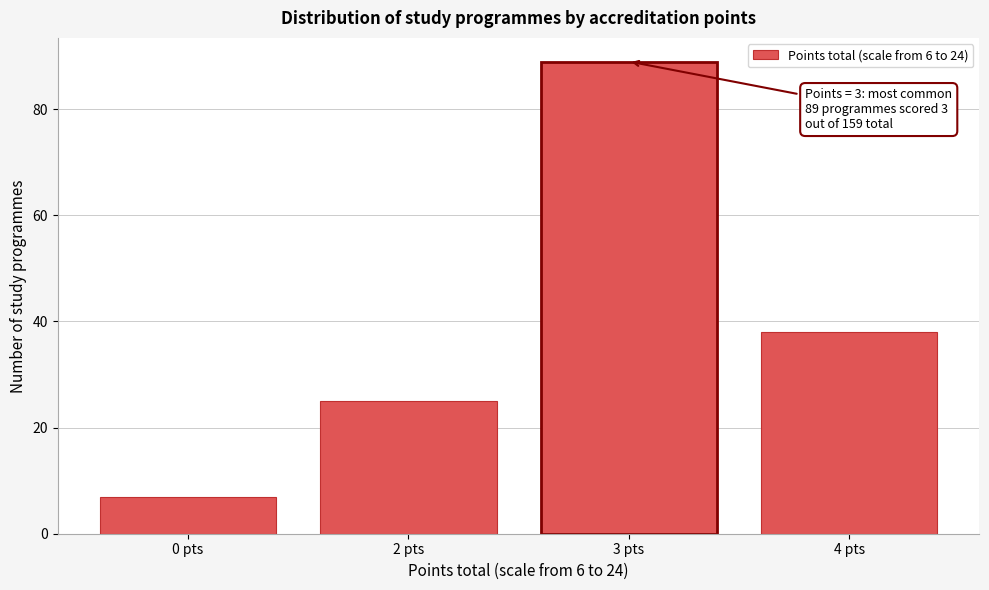

Reading left to right, transcribe all the data shown in this chart.

0 pts=7	2 pts=25	3 pts=89	4 pts=38